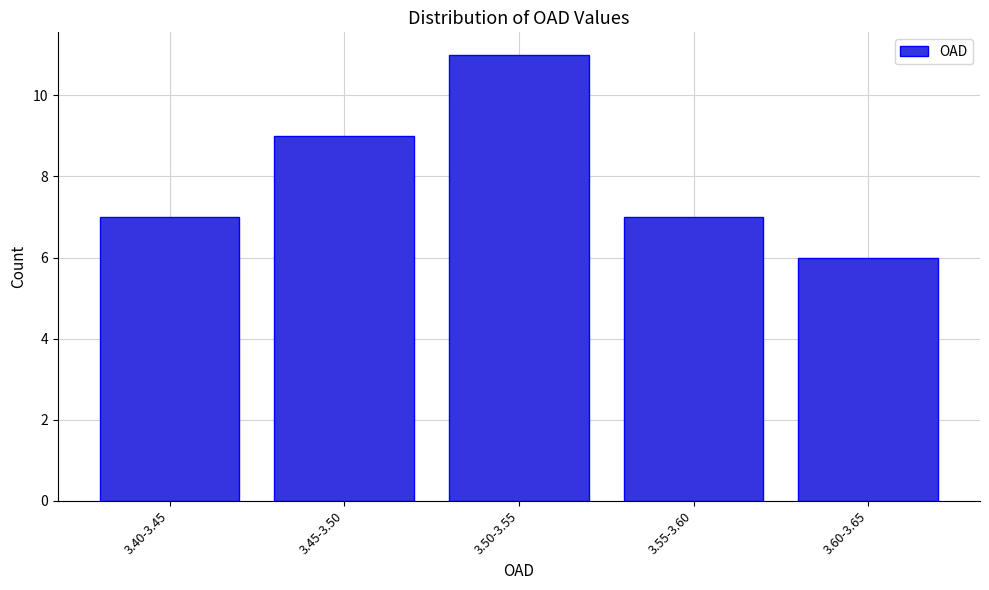

Reading left to right, what are all the values shown in this chart?

7	9	11	7	6